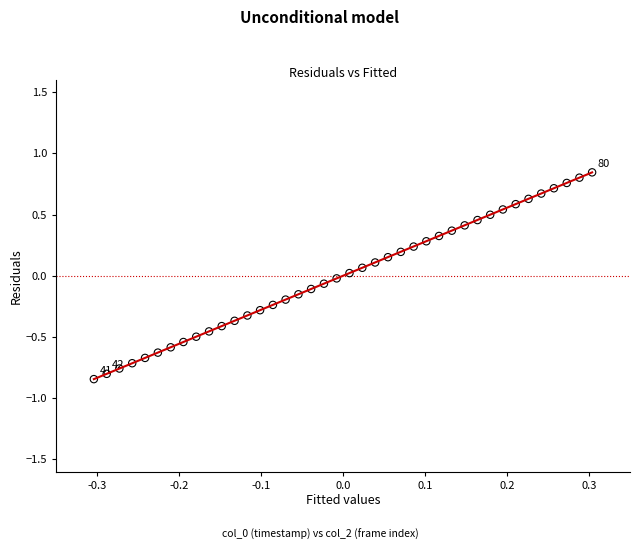

What is the range of Y values (max minus min)?

1.7